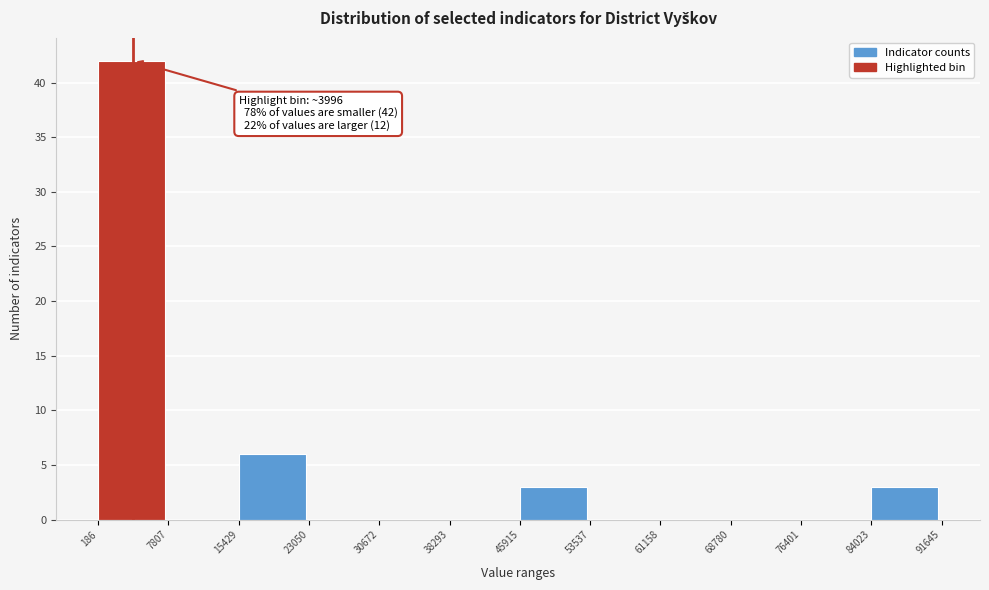

Which range on the x-axis has the tallest bar?

186 to 7807